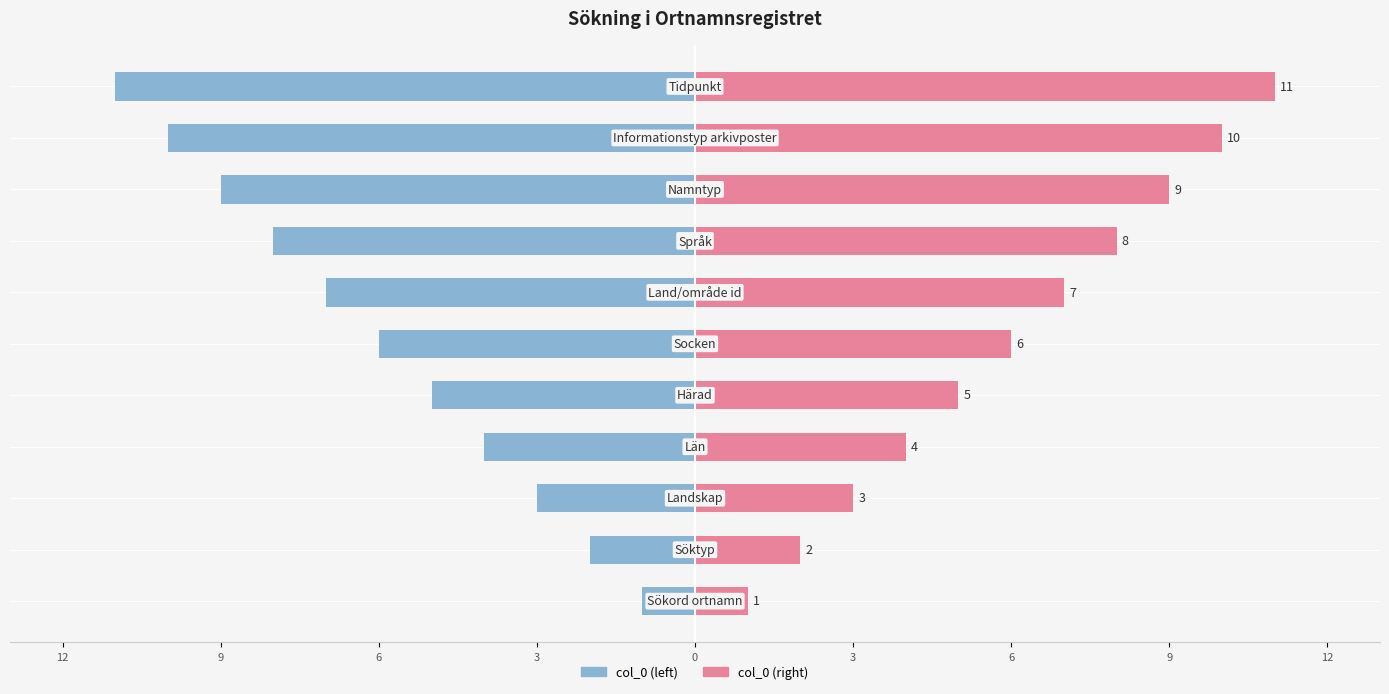

Between 3 and 9, which is larger?

3